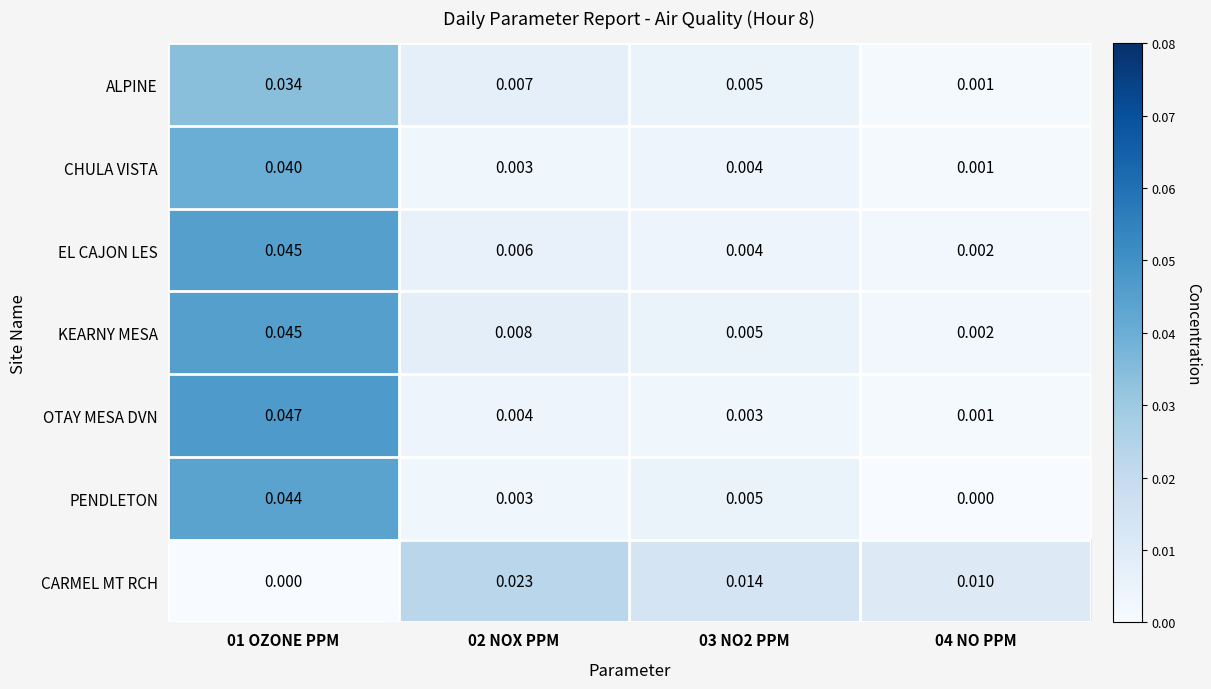

Which series has the largest total across all categories?

KEARNY MESA